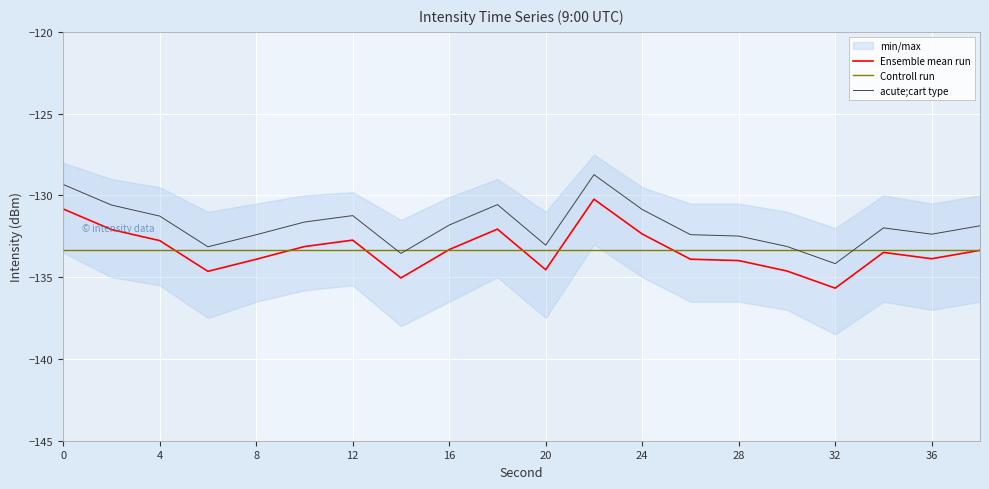

Is the value of intensity(dBm) at 30 greater than the value of min_max_upper at 28?

No